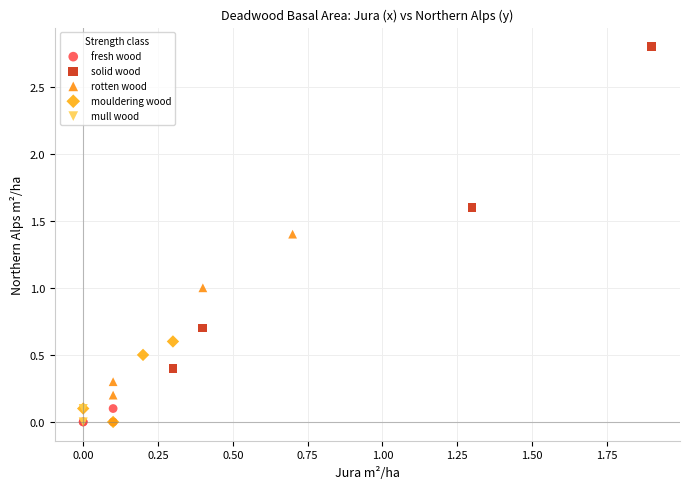

Which series has the largest Y range (max minus min)?

solid wood